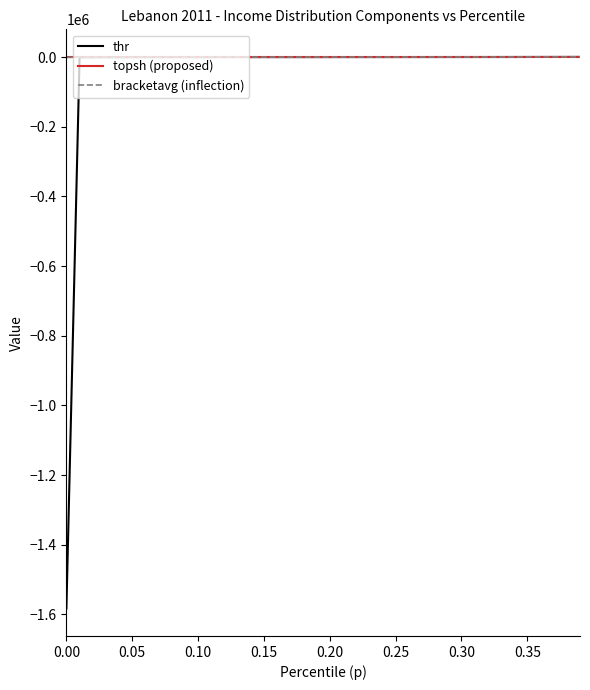

Does the chart display data point markers on the line(s)?

No